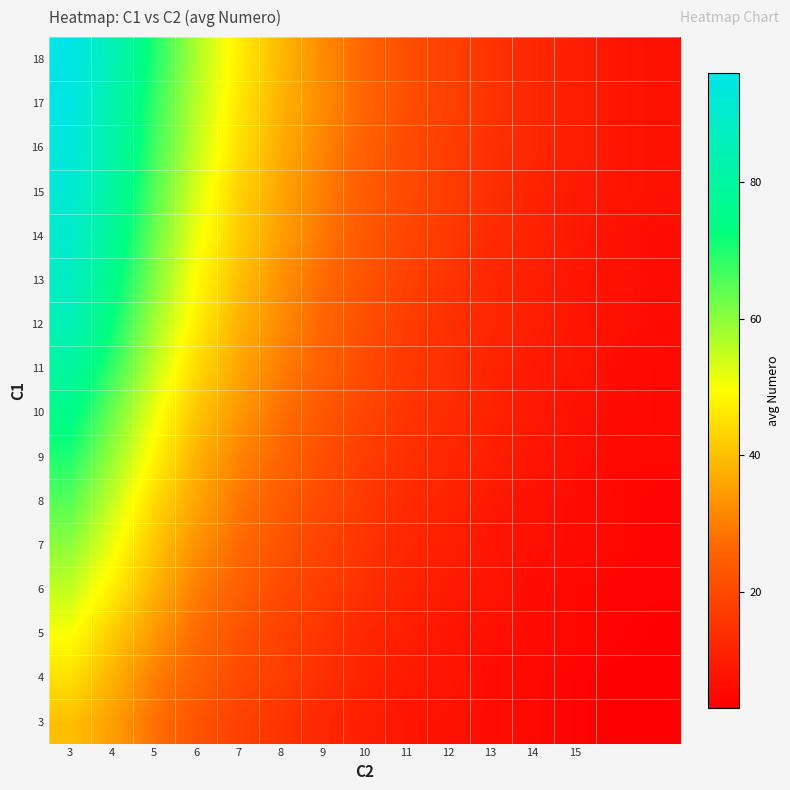

At how many categories does at least one series exceed 69?

3